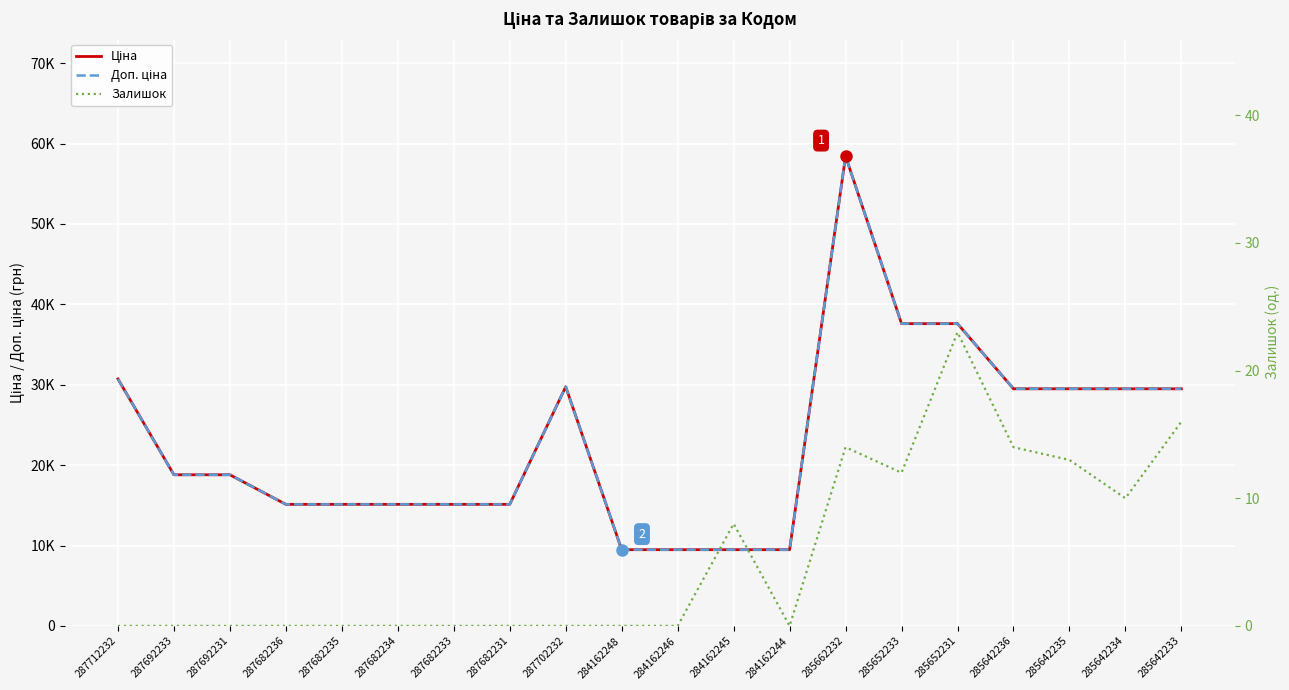

What is the total value across all series at 284162244?

18960.1